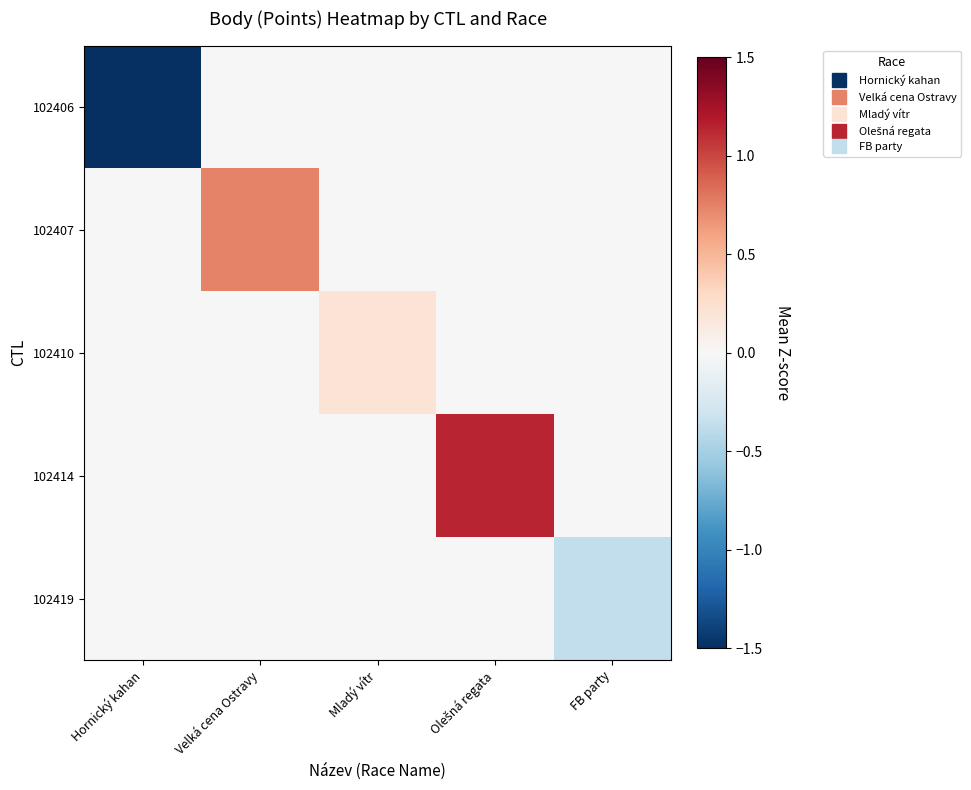

Between Mladý vítr and Hornický kahan, which is larger?

Mladý vítr